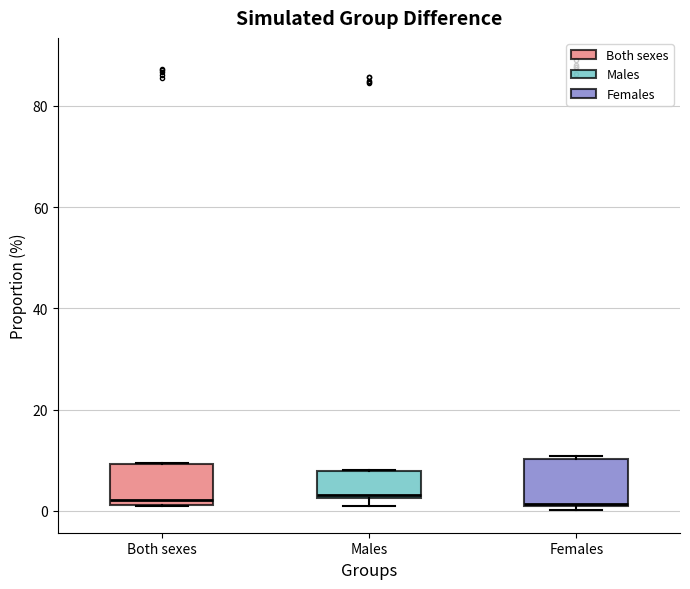

Where is the lower edge of the box for Both sexes on the y-axis? The values are not printed on the chart, so give them approximately, as read against the axis.

2